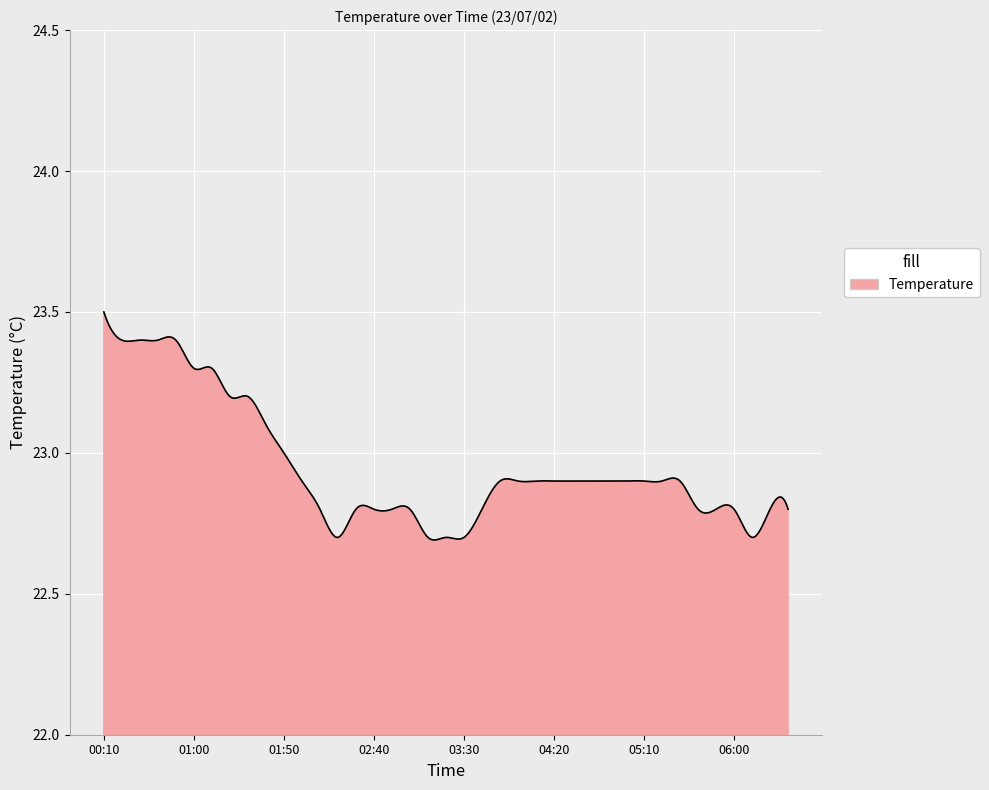

What is the difference between the maximum and minimum values?

0.8